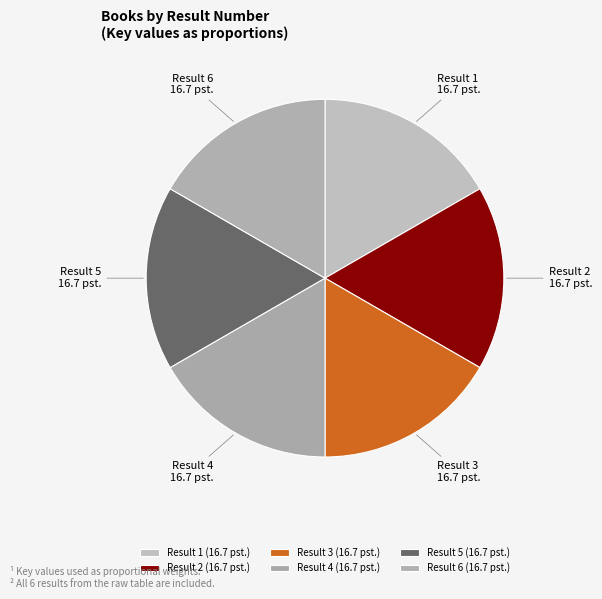

Rank the categories by value from lowest to highest.

2, 6, 1, 4, 3, 5